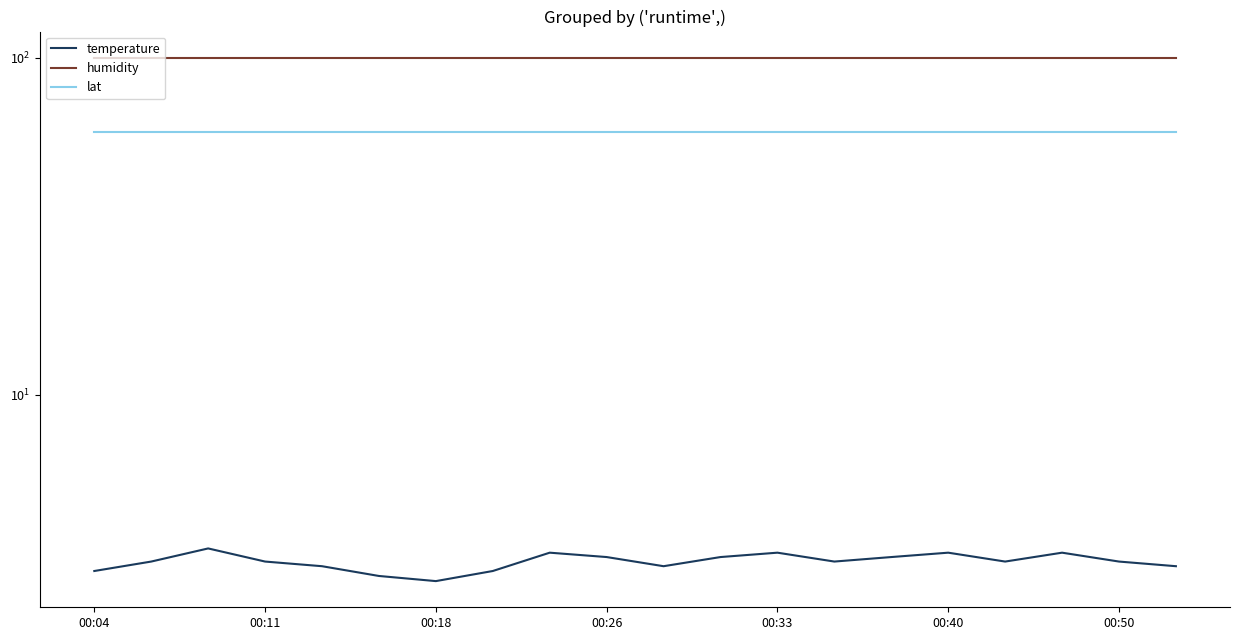

How many lines are shown in the chart?

3